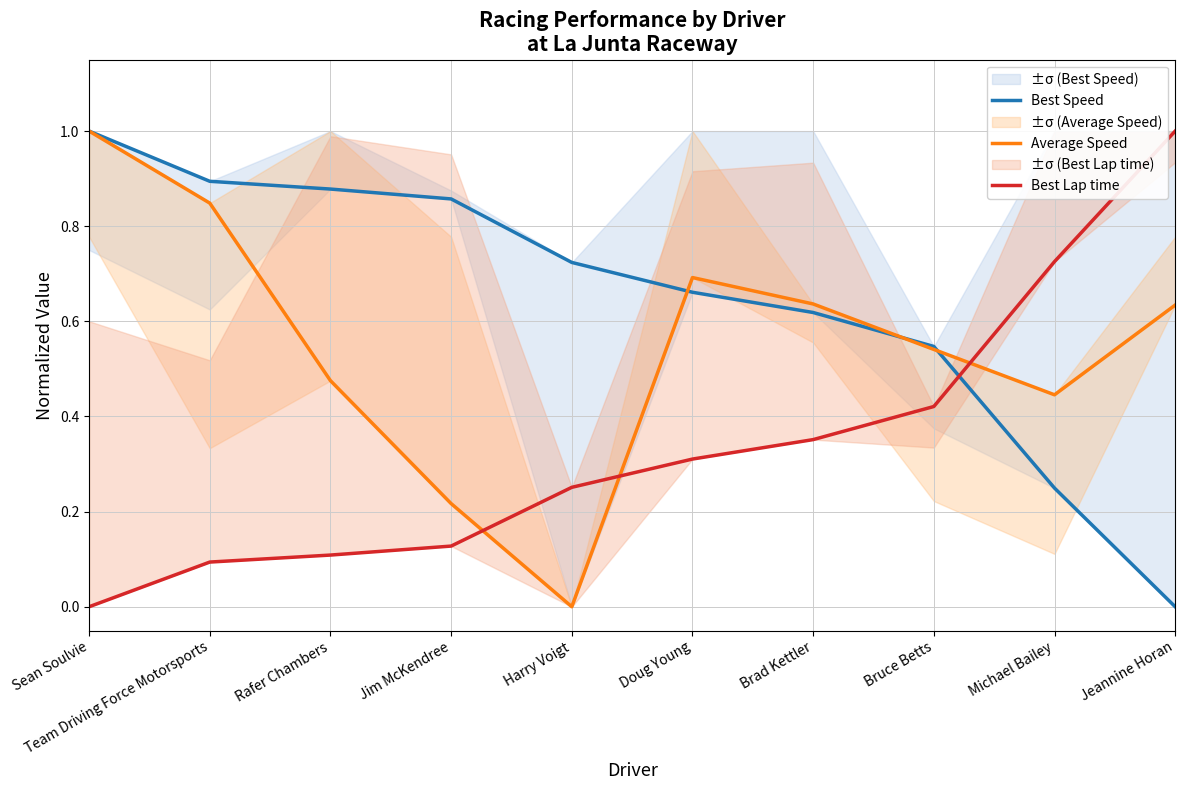

List the series in order of their overall mean, lowest first.

Best Lap time, Average Speed, Best Speed